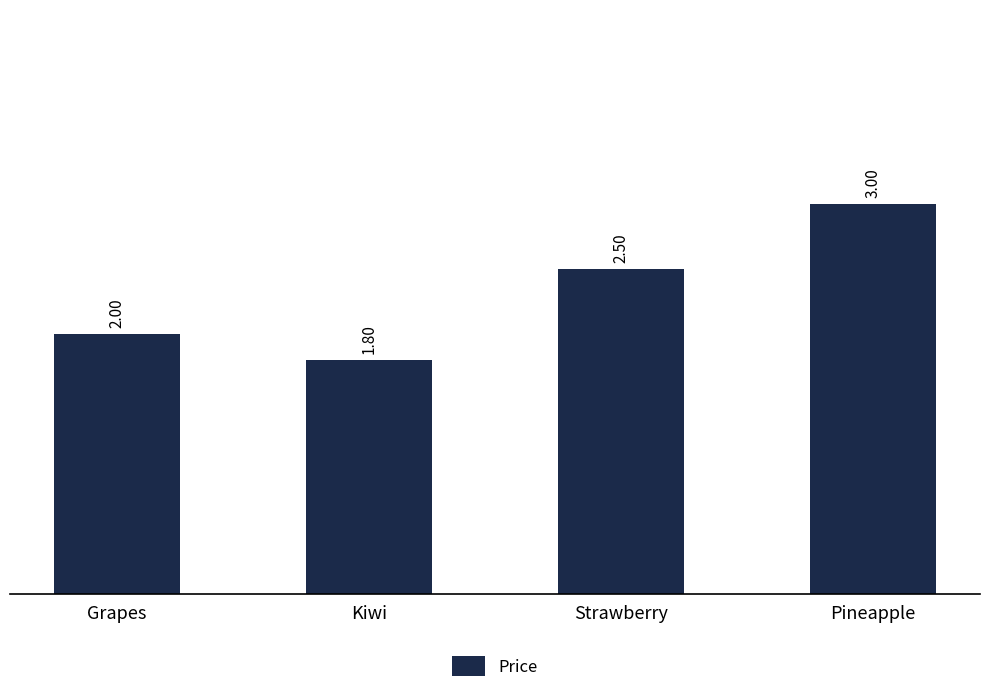

Reading left to right, what are all the values shown in this chart?

2.0	1.8	2.5	3.0